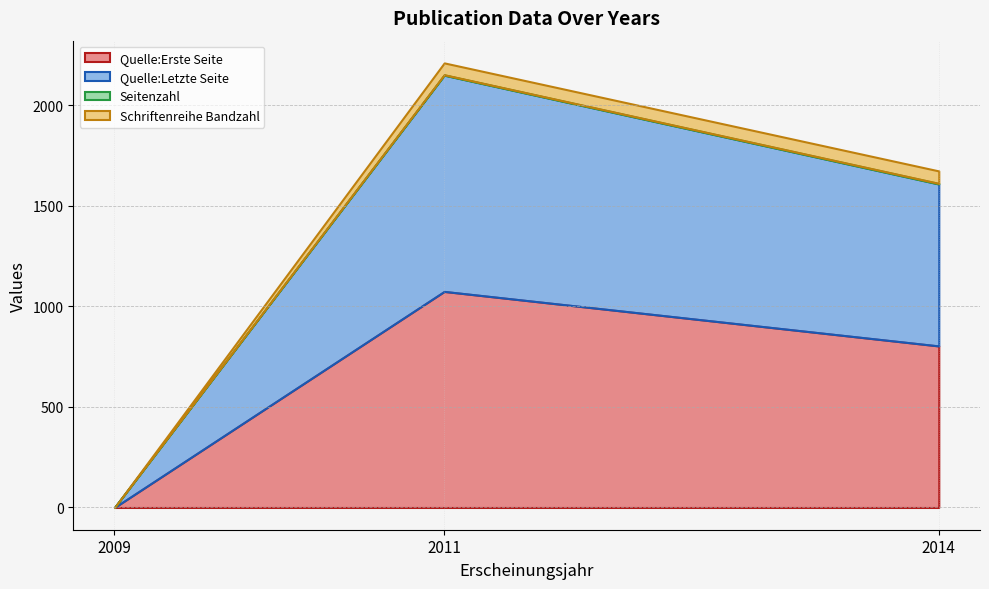

At which category is the sum across all series the highest?

2011